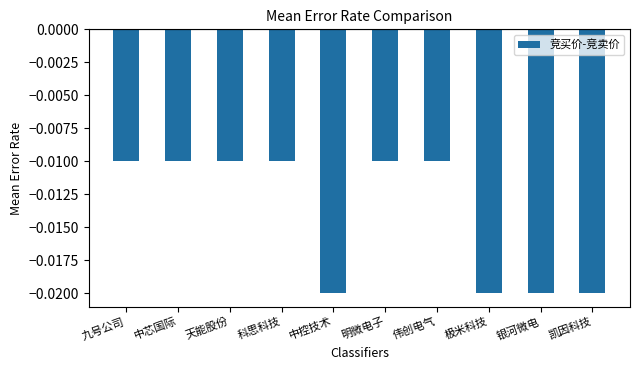

What is the label of the 3rd bar from the right?

极米科技